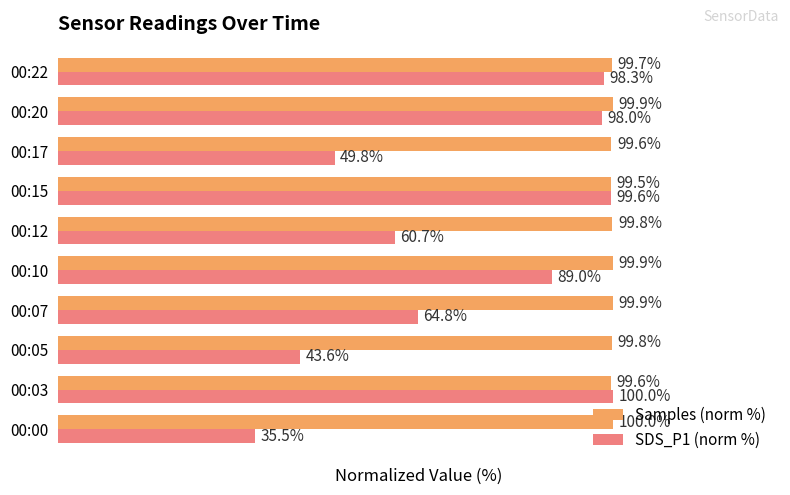

Which series has the widest spread of values?

SDS_P1 (norm %)